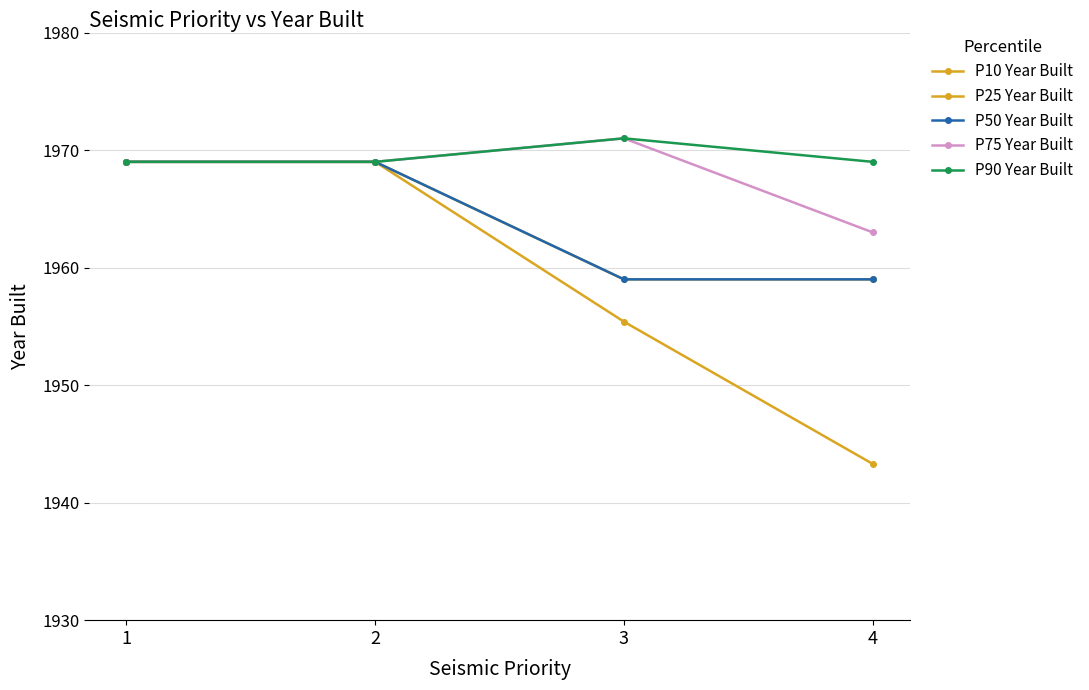

Does the chart have visible grid lines?

Yes